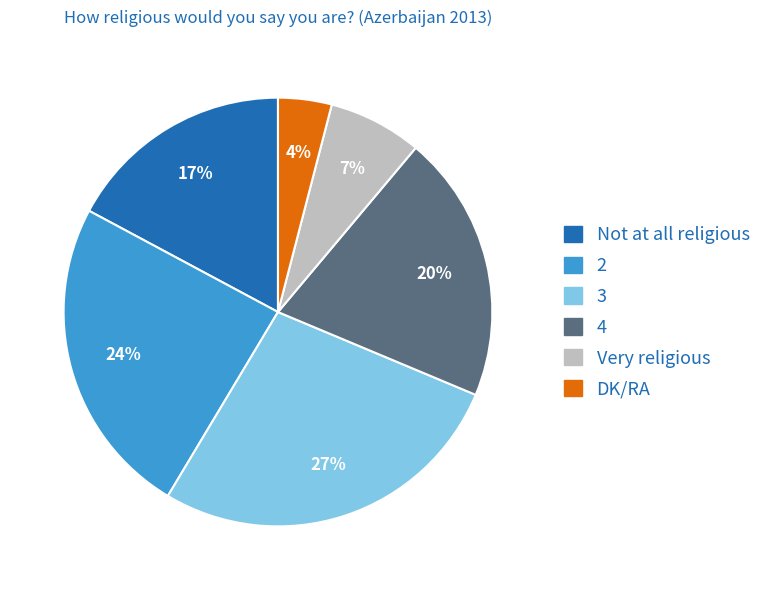

To the nearest percent, what is the difference between the largest and smallest slice percentages?

23%